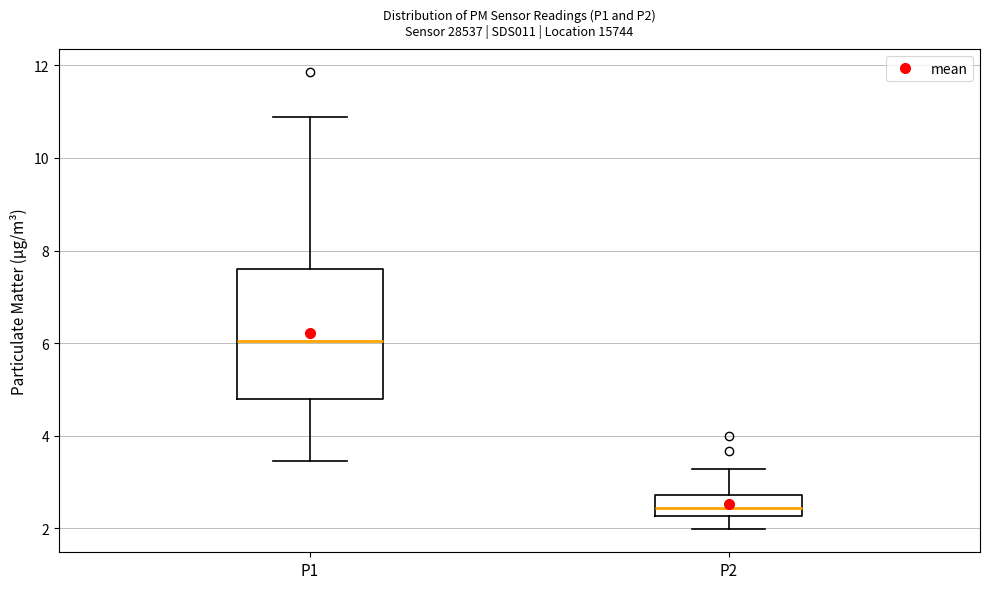

Where does the upper whisker of the box for P2 end on the y-axis? The values are not printed on the chart, so give them approximately, as read against the axis.

3.2